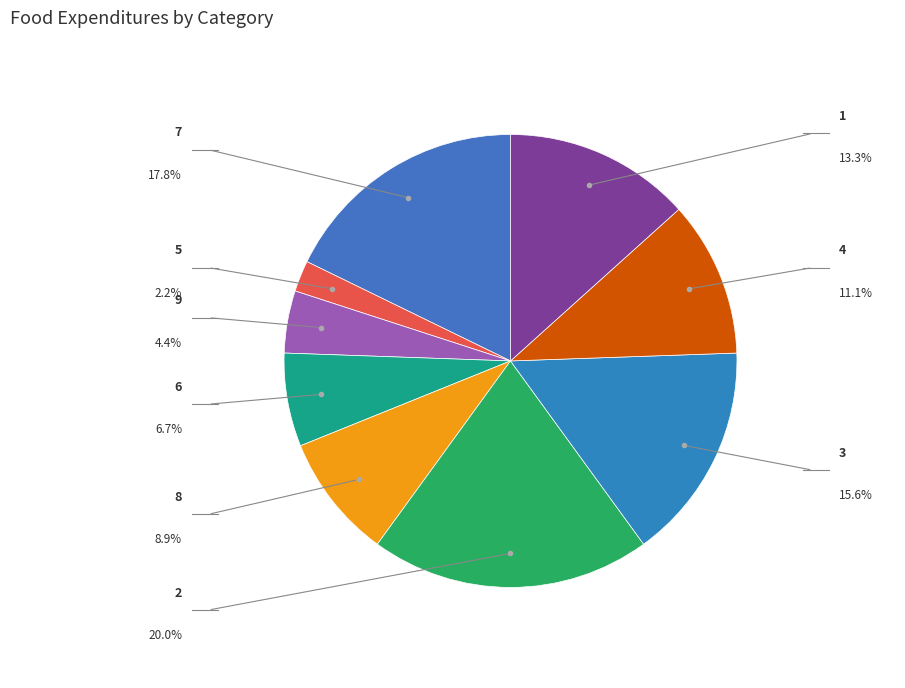

Count the number of slices in the pie.

9